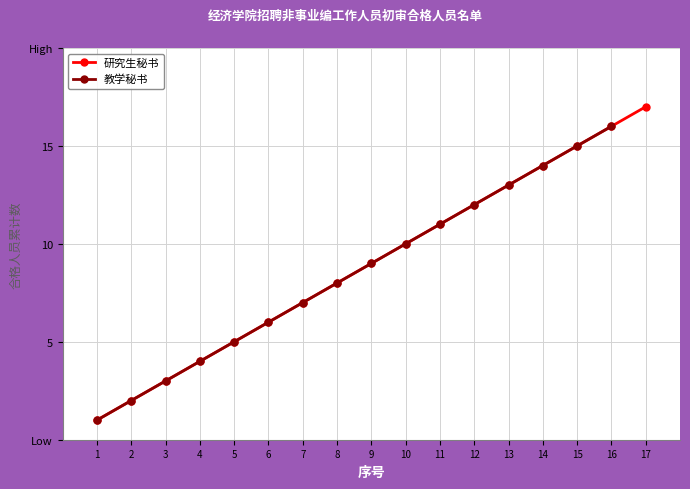

Reading left to right, list all the values displayed in this chart.

1=1	2=2	3=3	4=4	5=5	6=6	7=7	8=8	9=9	10=10	11=11	12=12	13=13	14=14	15=15	16=16	17=17